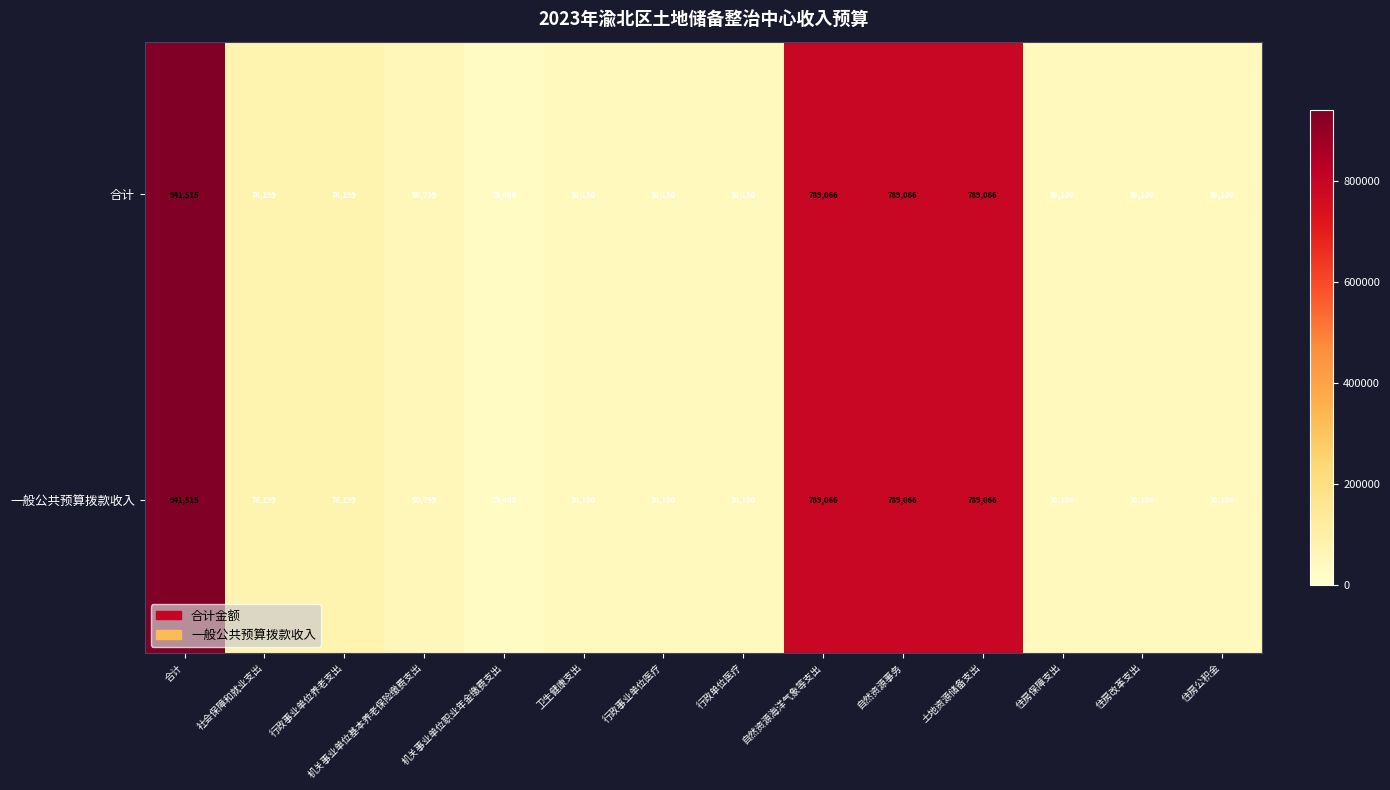

What is the sum of all 一般公共预算拨款收入 values?

3766060